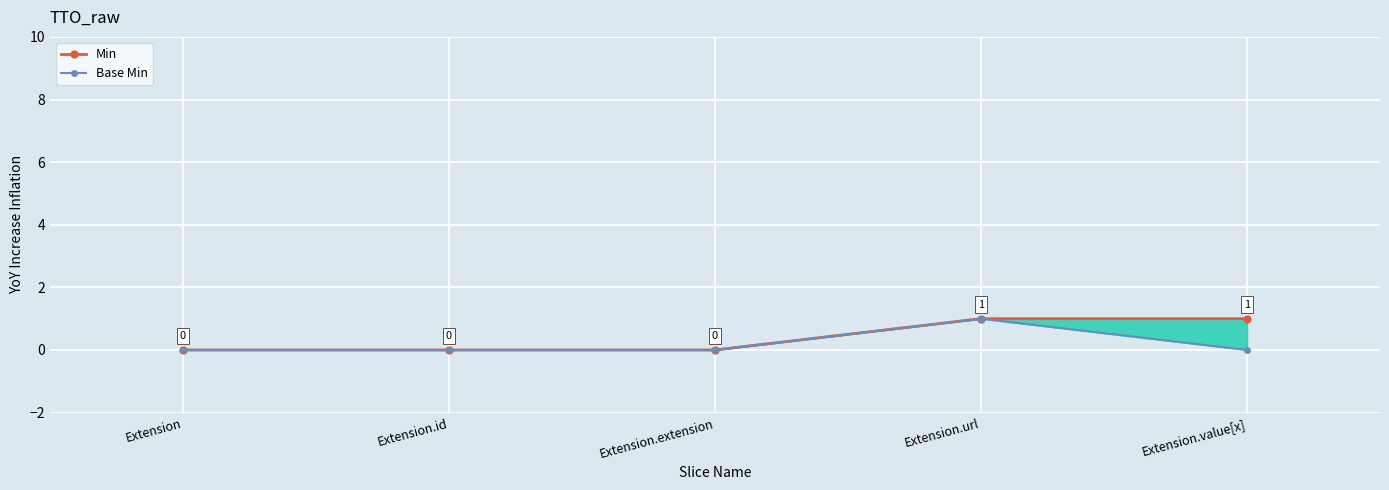

What is the label of the 5th point from the left?

Extension.value[x]